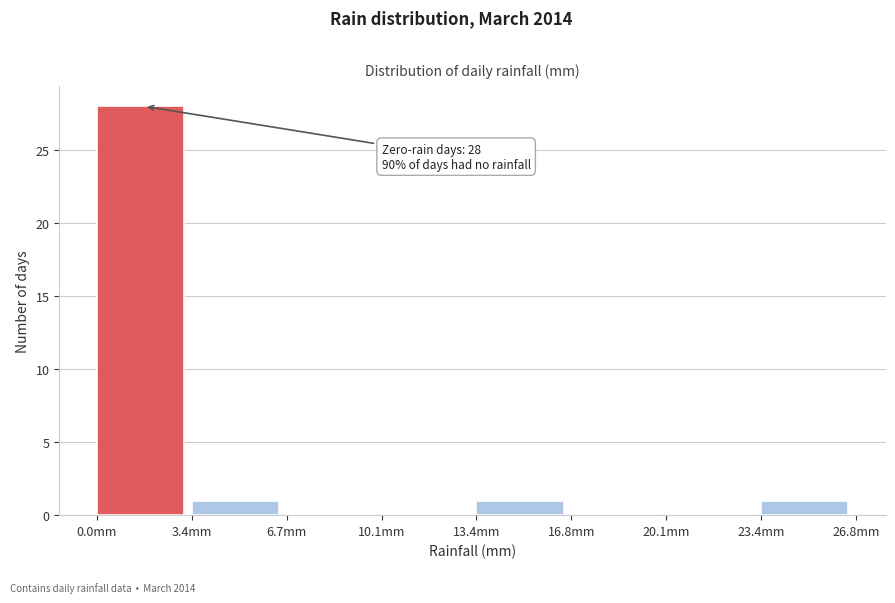

Which range on the x-axis has the tallest bar?

0.00 to 3.35